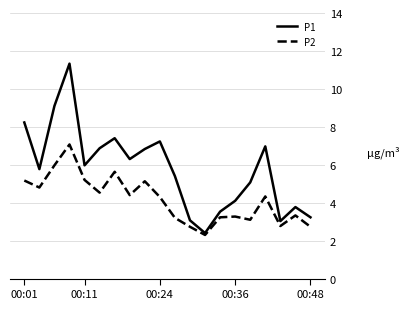

Which series has the largest total across all categories?

P1